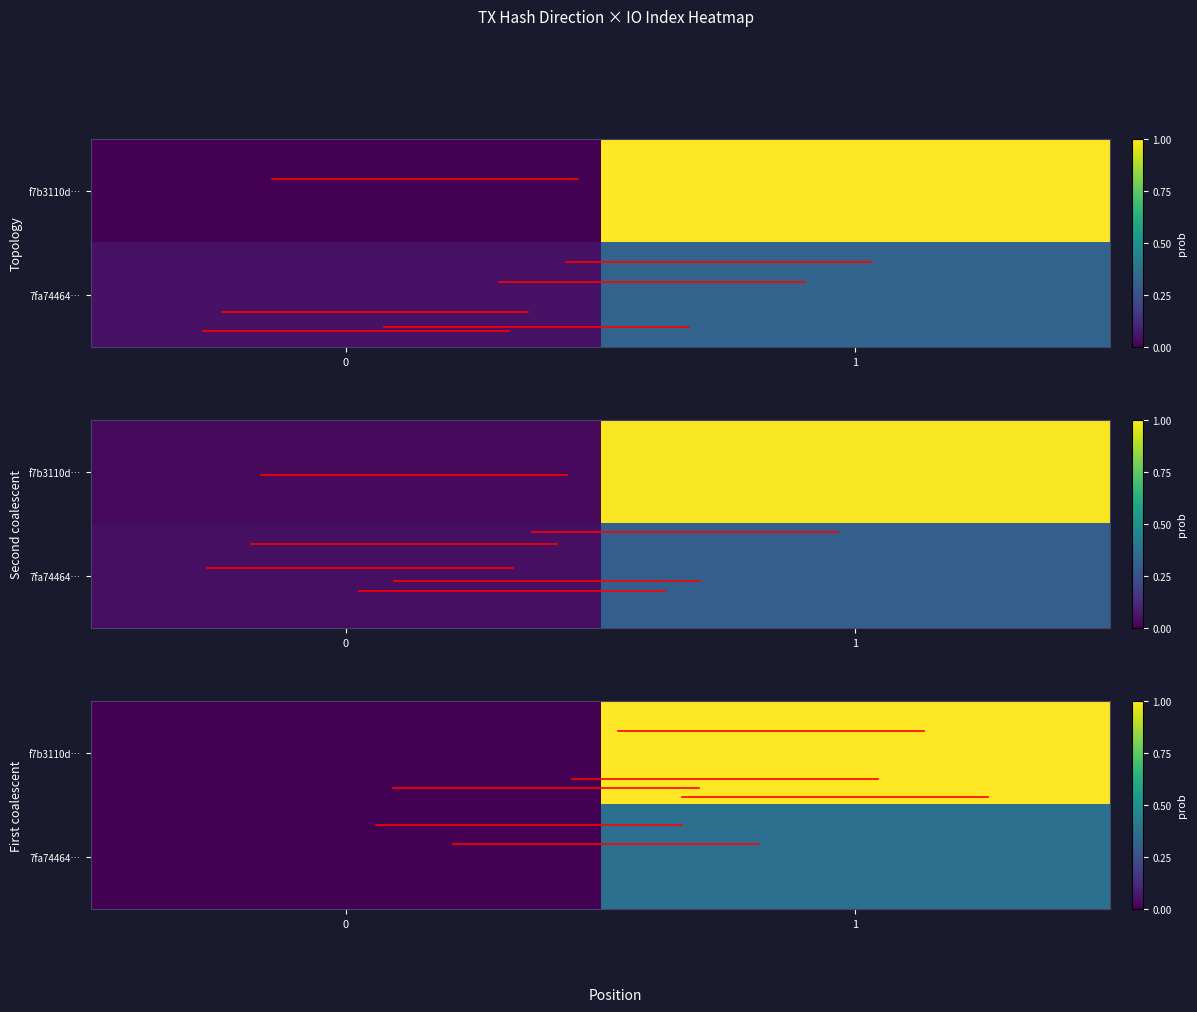

Is the value of row_1 at 0 greater than the value of row_0 at 0?

No